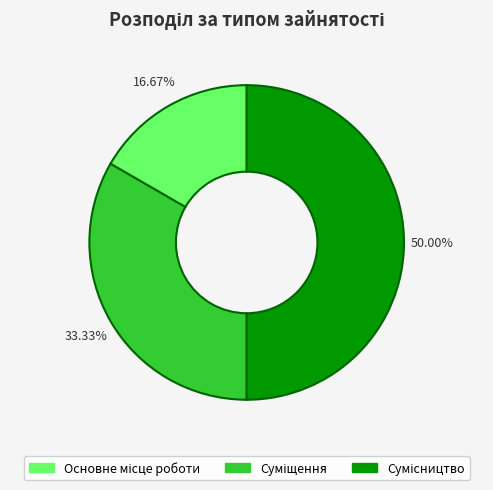

Which slice is the largest?

Сумісництво